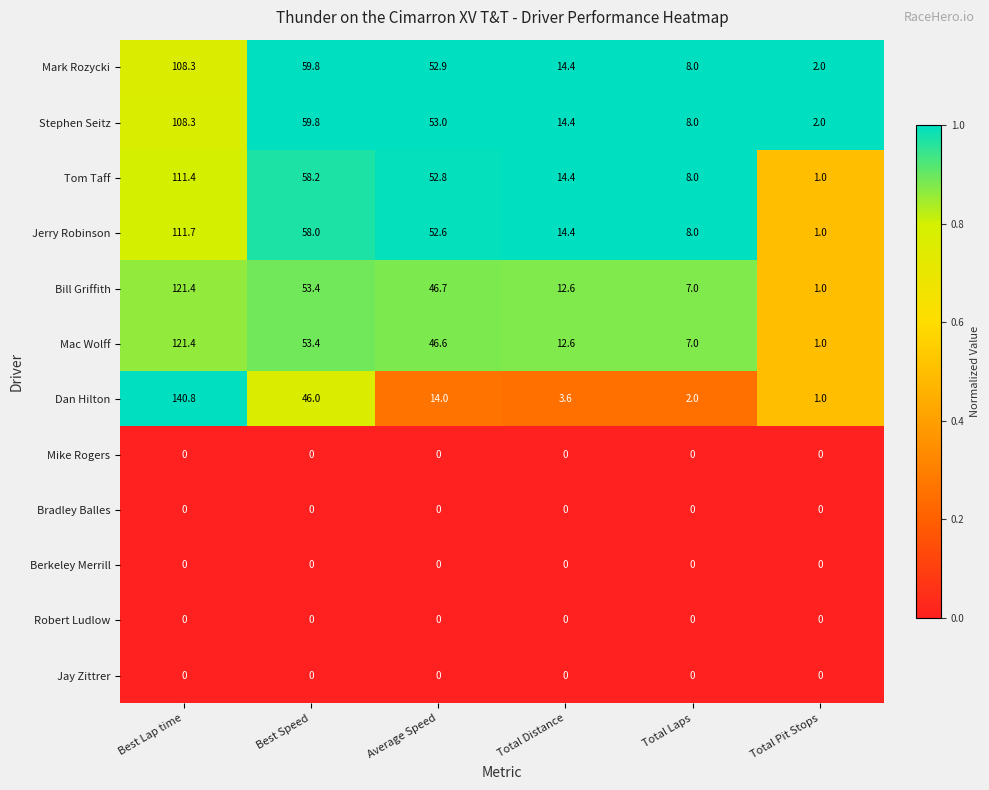

Rank the categories by Dan Hilton value from highest to lowest.

Best Lap time, Best Speed, Average Speed, Total Distance, Total Laps, Total Pit Stops